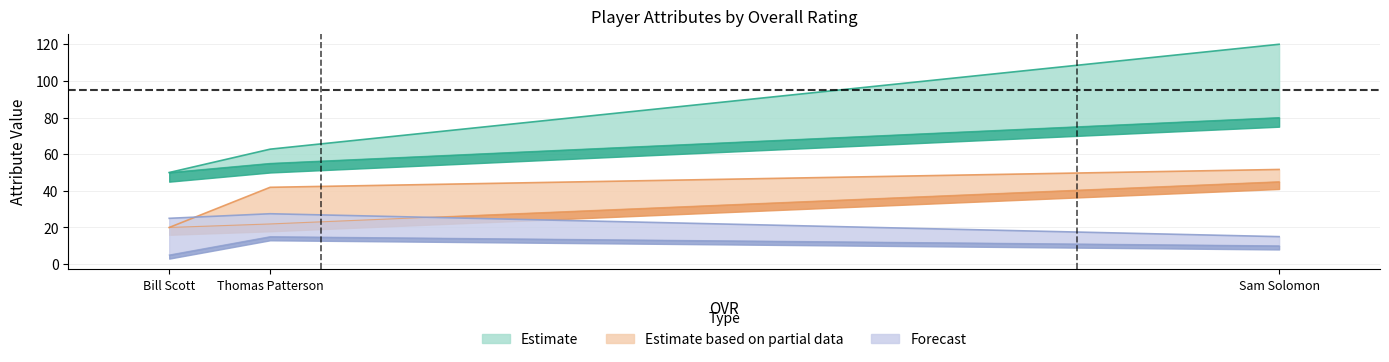

At which label does salary first exceed 21?

Sam Solomon